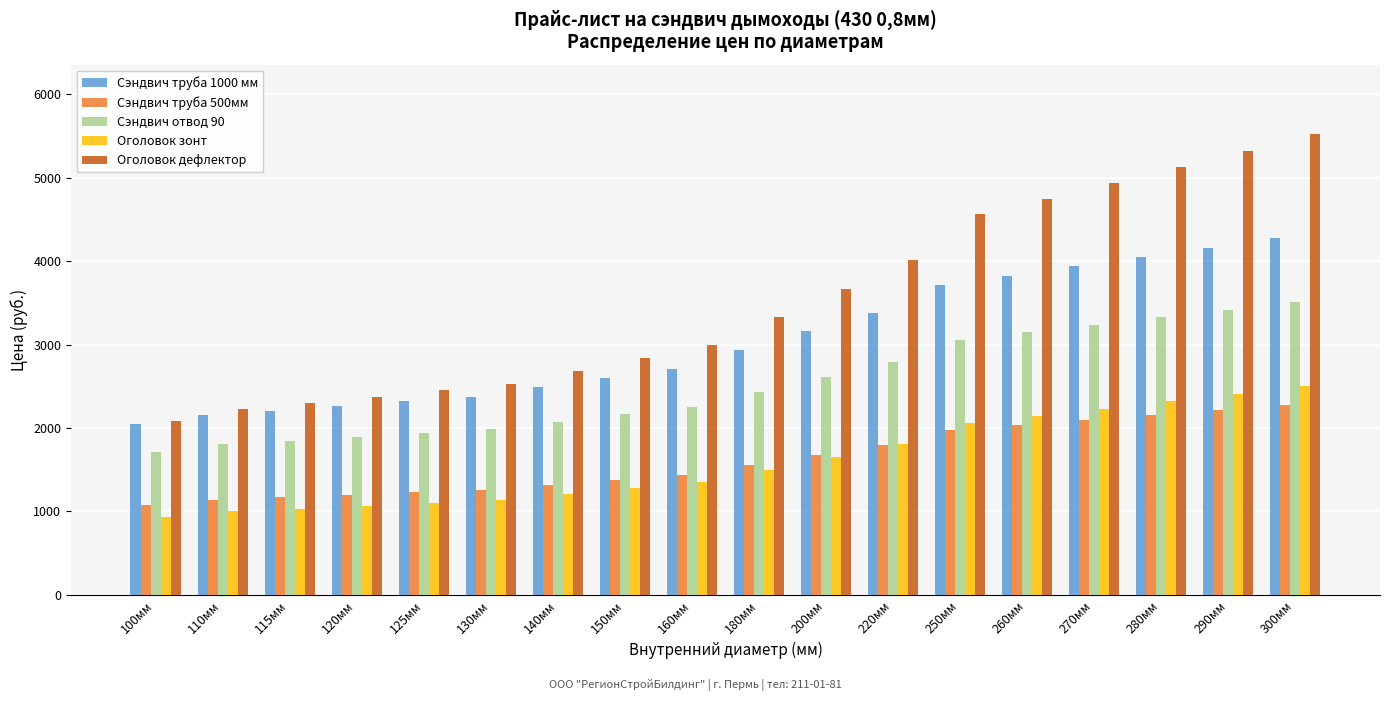

What is the greatest value displayed?

5522.6